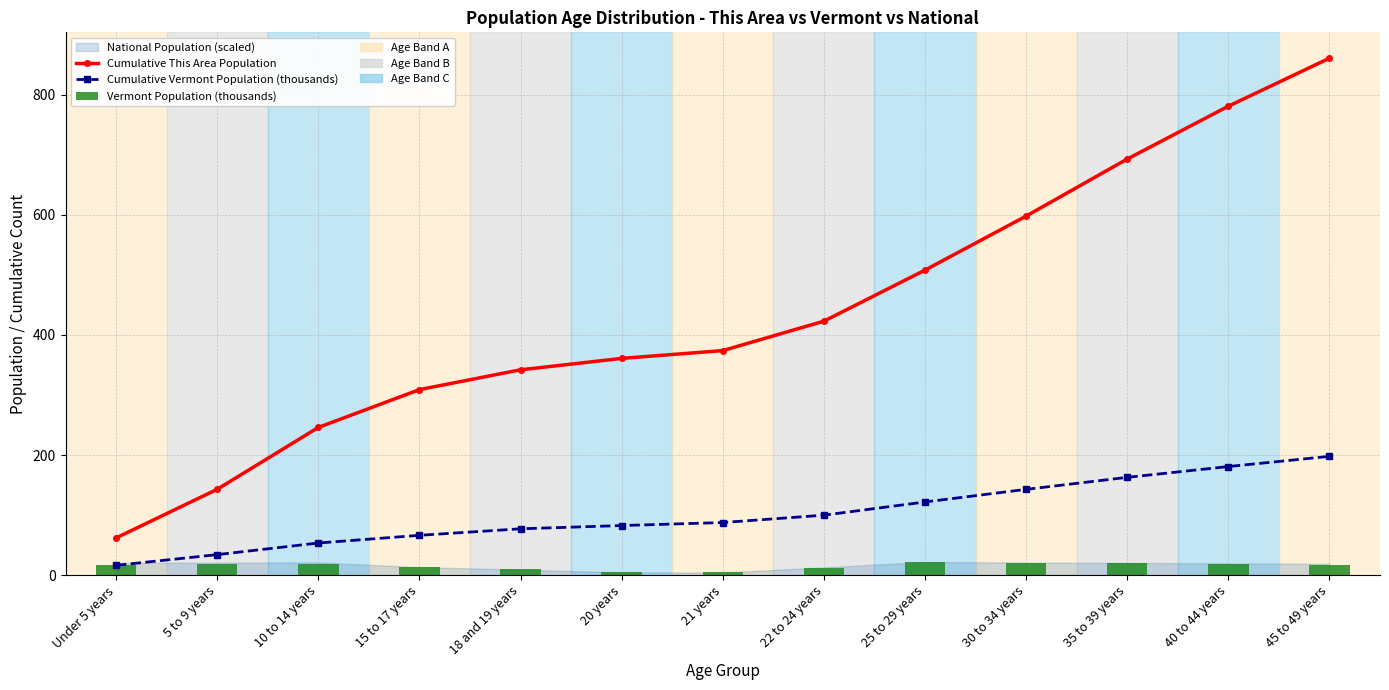

How many data points does each series have?

13